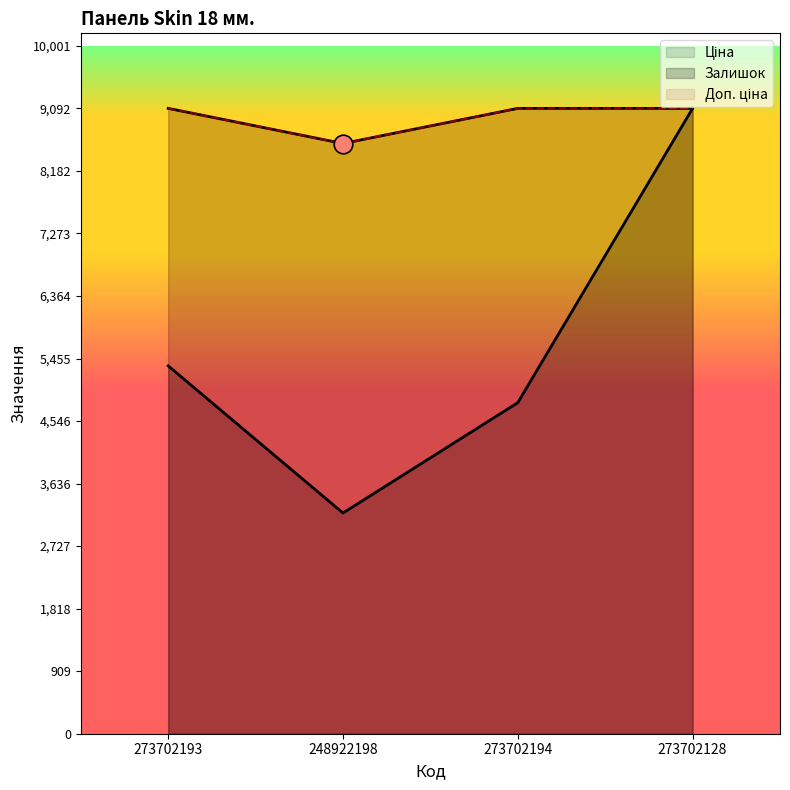

At how many categories does at least one series exceed 6901?

4